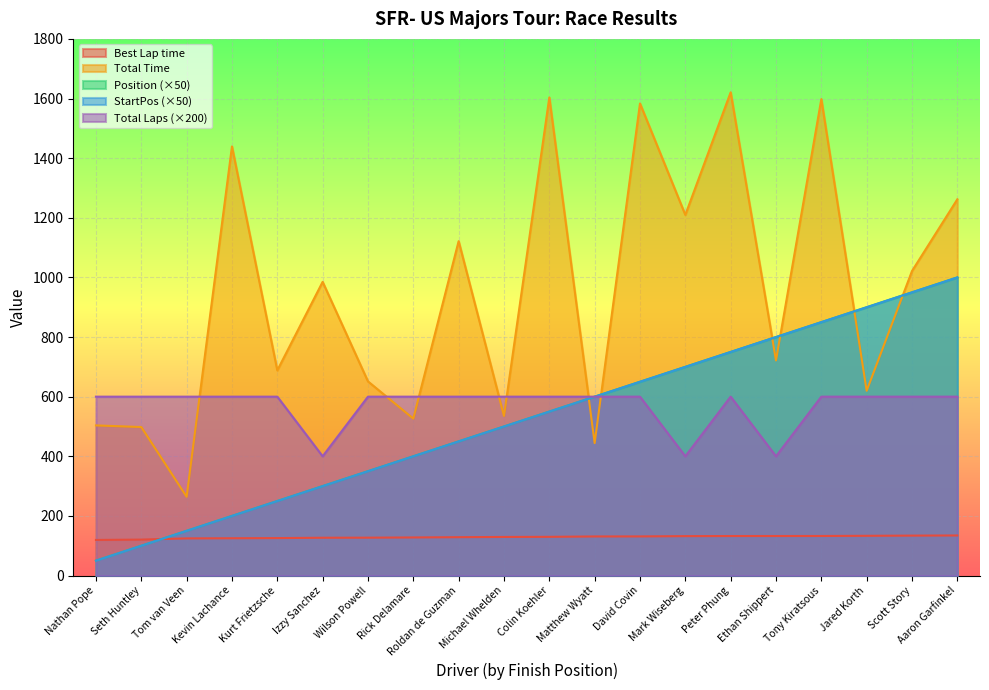

The value of Position at Seth Huntley is 100.0. True or false?

True